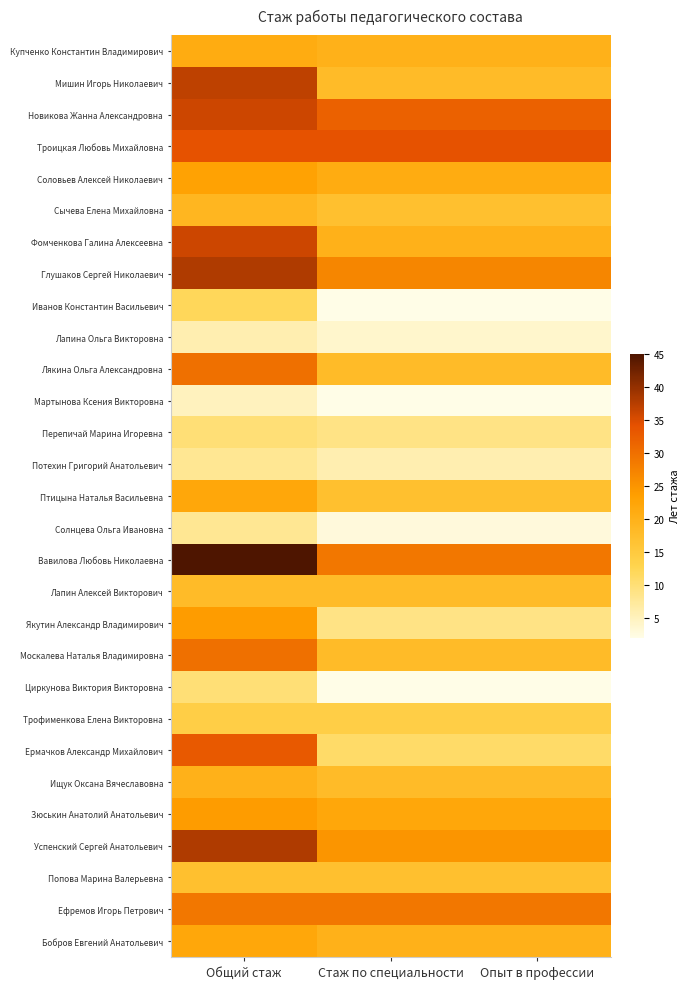

Reading right to left, transcribe all the data shown in this chart.

Купченко Константин Владимирович: Опыт в профессии=20	Стаж по специальности=20	Общий стаж=21
Мишин Игорь Николаевич: Опыт в профессии=18	Стаж по специальности=18	Общий стаж=37
Новикова Жанна Александровна: Опыт в профессии=32	Стаж по специальности=32	Общий стаж=36
Троицкая Любовь Михайловна: Опыт в профессии=34	Стаж по специальности=34	Общий стаж=34
Соловьев Алексей Николаевич: Опыт в профессии=21	Стаж по специальности=21	Общий стаж=23
Сычева Елена Михайловна: Опыт в профессии=17	Стаж по специальности=17	Общий стаж=19
Фомченкова Галина Алексеевна: Опыт в профессии=20	Стаж по специальности=20	Общий стаж=36
Глушаков Сергей Николаевич: Опыт в профессии=27	Стаж по специальности=27	Общий стаж=38
Иванов Константин Васильевич: Опыт в профессии=2	Стаж по специальности=2	Общий стаж=12
Лапина Ольга Викторовна: Опыт в профессии=4	Стаж по специальности=4	Общий стаж=6
Лякина Ольга Александровна: Опыт в профессии=18	Стаж по специальности=18	Общий стаж=30
Мартынова Ксения Викторовна: Опыт в профессии=2	Стаж по специальности=2	Общий стаж=5
Перепичай Марина Игоревна: Опыт в профессии=9	Стаж по специальности=9	Общий стаж=10
Потехин Григорий Анатольевич: Опыт в профессии=6	Стаж по специальности=6	Общий стаж=8
Птицына Наталья Васильевна: Опыт в профессии=17	Стаж по специальности=17	Общий стаж=22
Солнцева Ольга Ивановна: Опыт в профессии=3	Стаж по специальности=3	Общий стаж=8
Вавилова Любовь Николаевна: Опыт в профессии=29	Стаж по специальности=29	Общий стаж=45
Лапин Алексей Викторович: Опыт в профессии=18	Стаж по специальности=18	Общий стаж=18
Якутин Александр Владимирович: Опыт в профессии=9	Стаж по специальности=9	Общий стаж=24
Москалева Наталья Владимировна: Опыт в профессии=18	Стаж по специальности=18	Общий стаж=30
Циркунова Виктория Викторовна: Опыт в профессии=2	Стаж по специальности=2	Общий стаж=10
Трофименкова Елена Викторовна: Опыт в профессии=14	Стаж по специальности=14	Общий стаж=14
Ермачков Александр Михайлович: Опыт в профессии=11	Стаж по специальности=11	Общий стаж=33
Ищук Оксана Вячеславовна: Опыт в профессии=18	Стаж по специальности=18	Общий стаж=20
Зюськин Анатолий Анатольевич: Опыт в профессии=22	Стаж по специальности=22	Общий стаж=24
Успенский Сергей Анатольевич: Опыт в профессии=25	Стаж по специальности=25	Общий стаж=38
Попова Марина Валерьевна: Опыт в профессии=17	Стаж по специальности=17	Общий стаж=17
Ефремов Игорь Петрович: Опыт в профессии=29	Стаж по специальности=29	Общий стаж=29
Бобров Евгений Анатольевич: Опыт в профессии=20	Стаж по специальности=20	Общий стаж=22